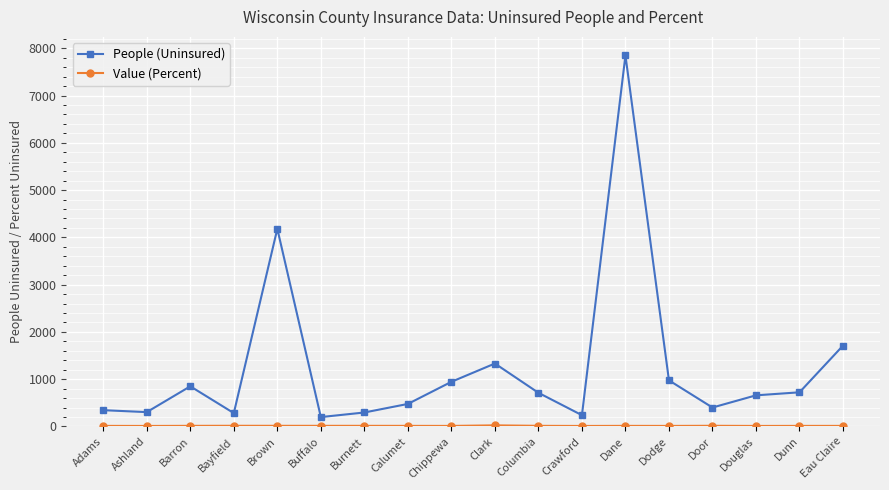

True or false: People (Uninsured) has more than 0 points higher than both neighbors.

True